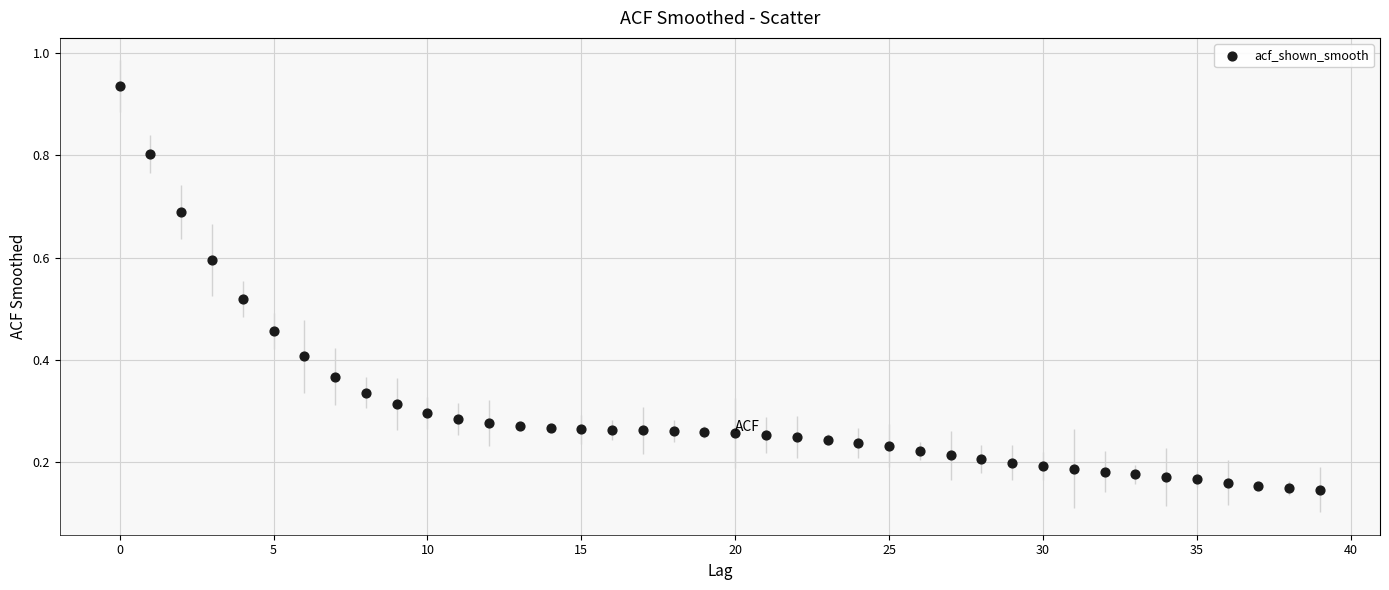

What is the range of Y values (max minus min)?

0.8